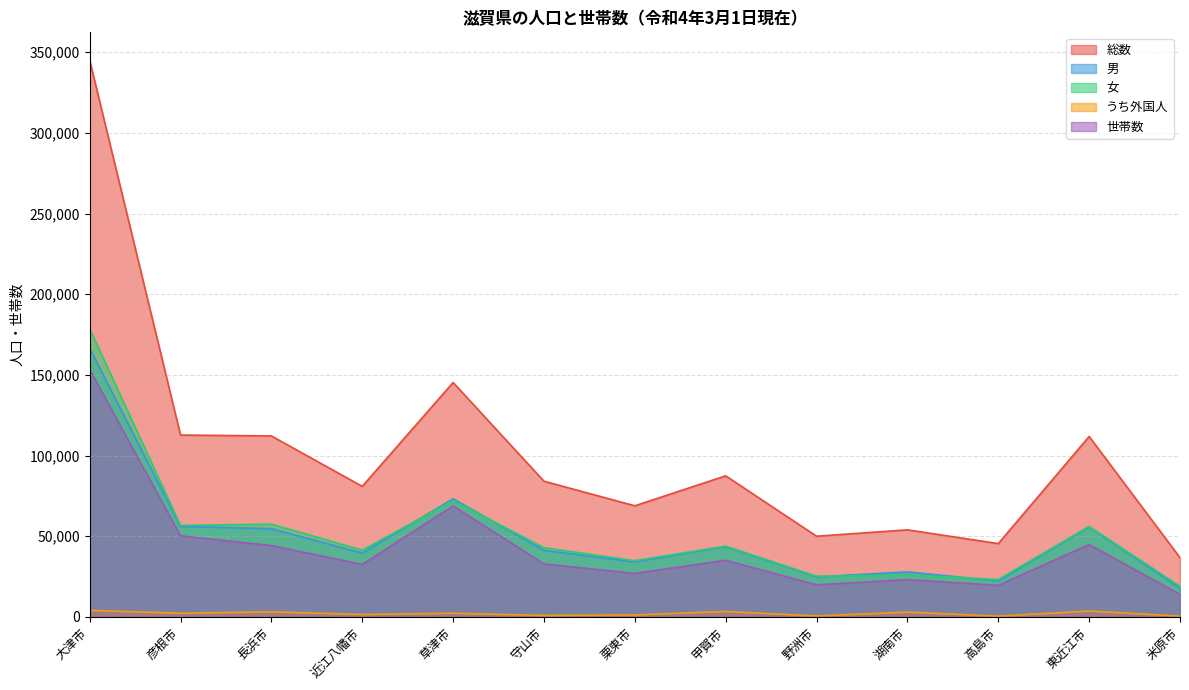

List the labels in order of 男 value, largest first.

大津市, 草津市, 彦根市, 東近江市, 長浜市, 甲賀市, 守山市, 近江八幡市, 栗東市, 湖南市, 野洲市, 高島市, 米原市